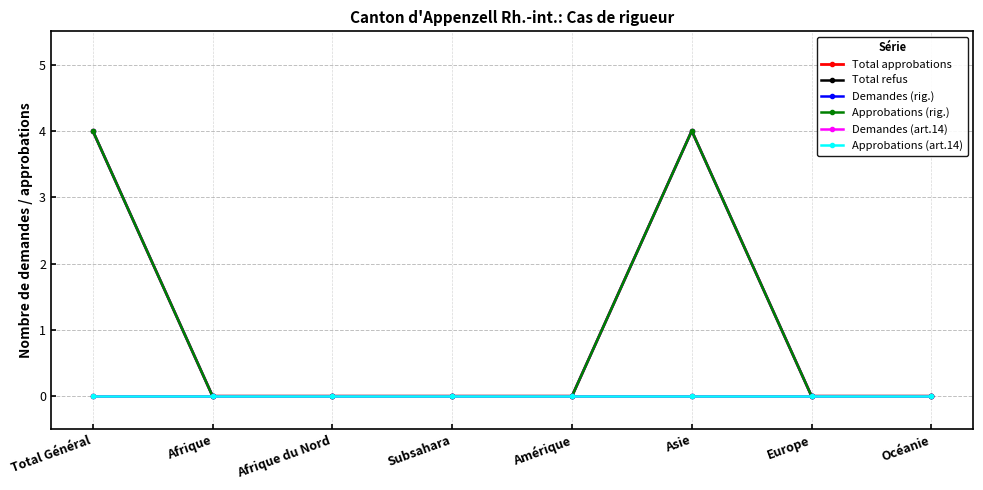

Rank the series at Asie from highest to lowest value.

Total approbations, Demandes (rig.), Approbations (rig.), Total refus, Demandes (art.14), Approbations (art.14)